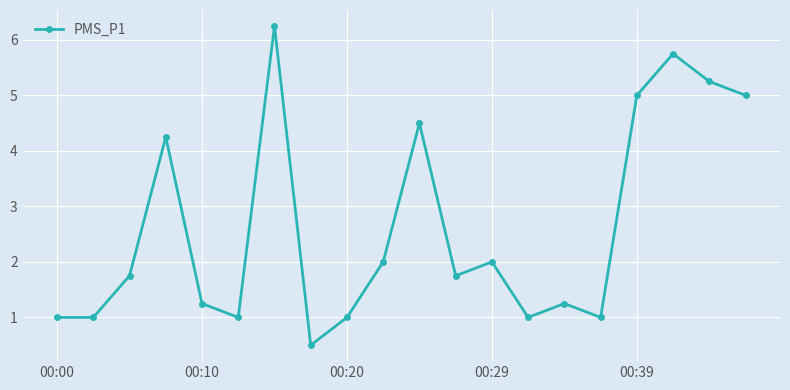

Count the number of data series in this chart.

1